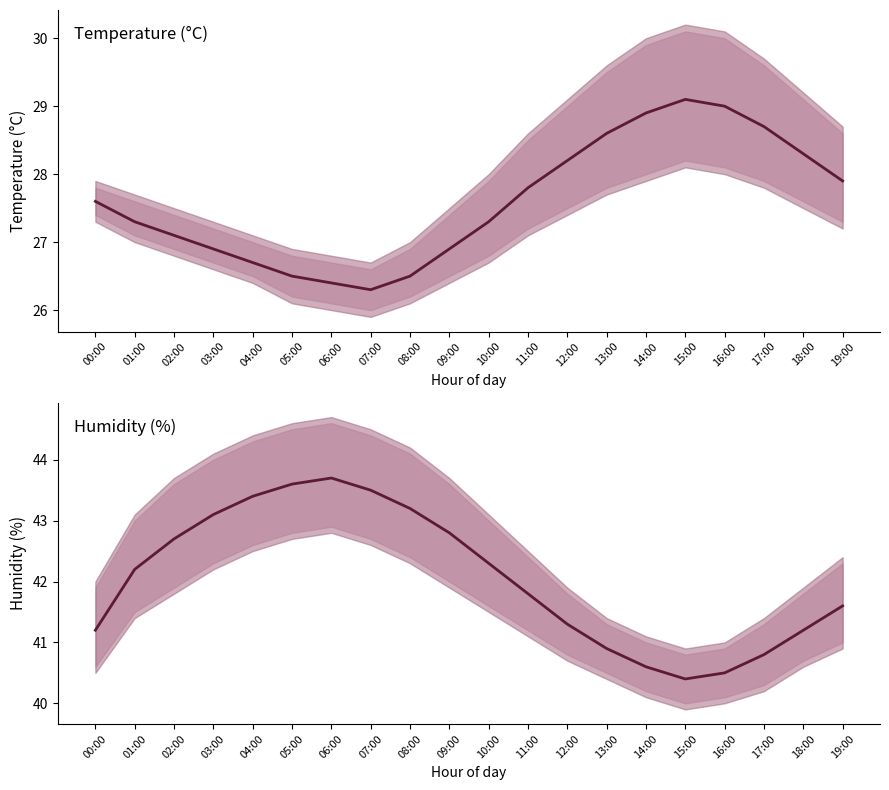

What is the maximum value for humidity?

43.7